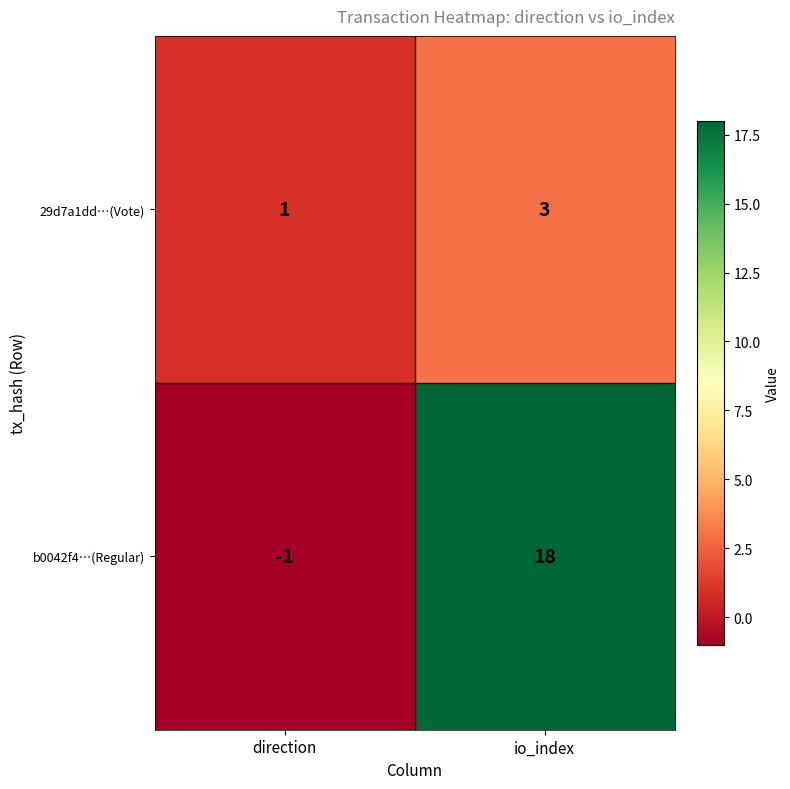

Is it true that 29d7a1dd…(Vote) equals 1 at direction?

True